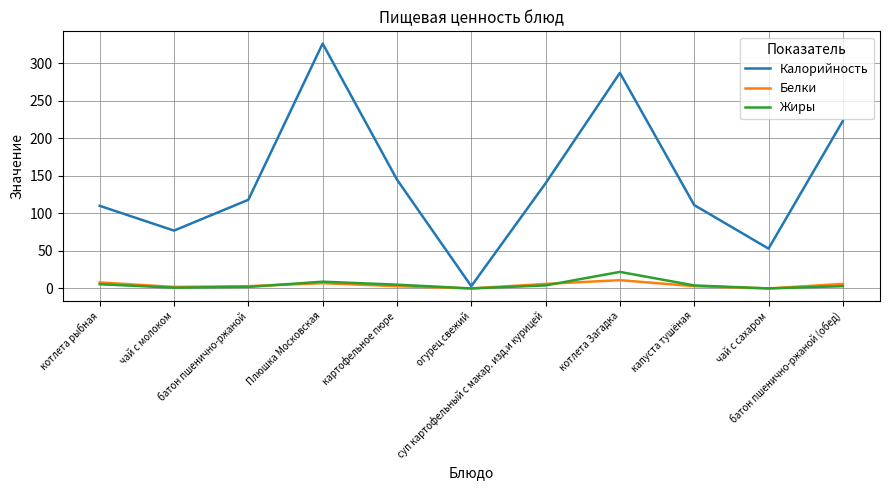

Rank the series by their maximum value, from highest to lowest.

Калорийность, Жиры, Белки